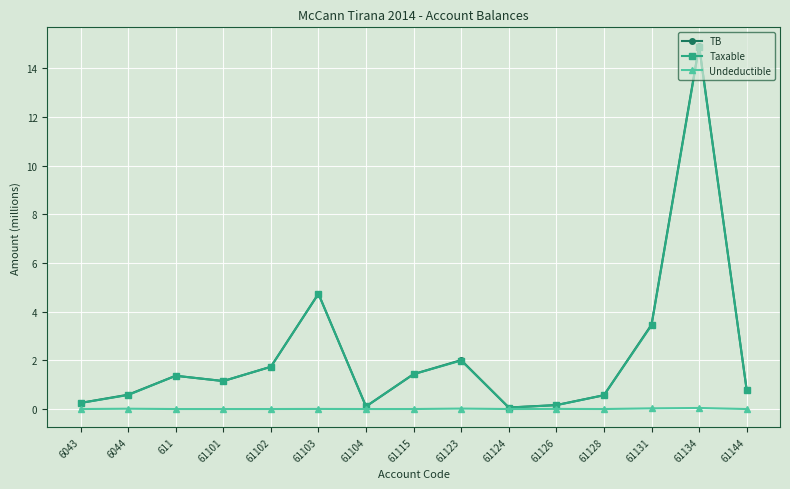

What is the maximum value for Taxable?

14.9